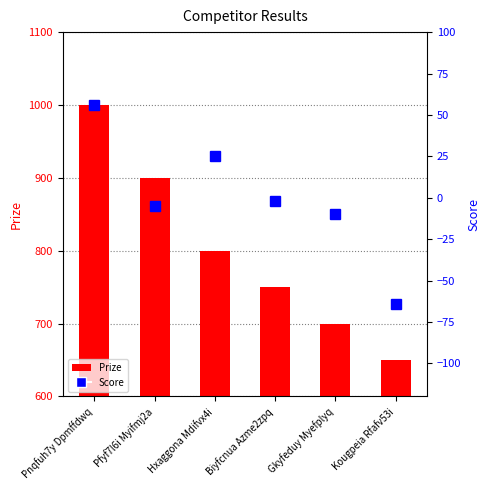

How many groups of bars are there?

6